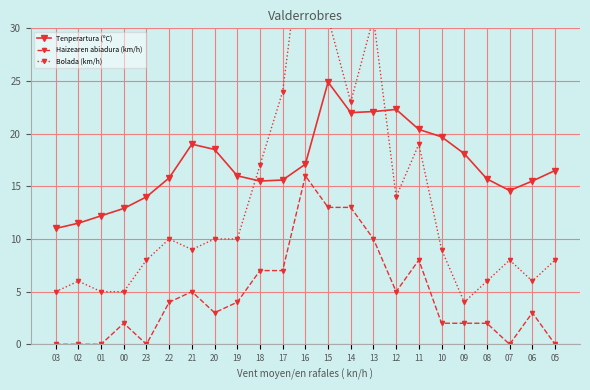

At 12, list the series in order from smallest to largest.

Haizearen abiadura (km/h), Bolada (km/h), Tenperartura (ºC)